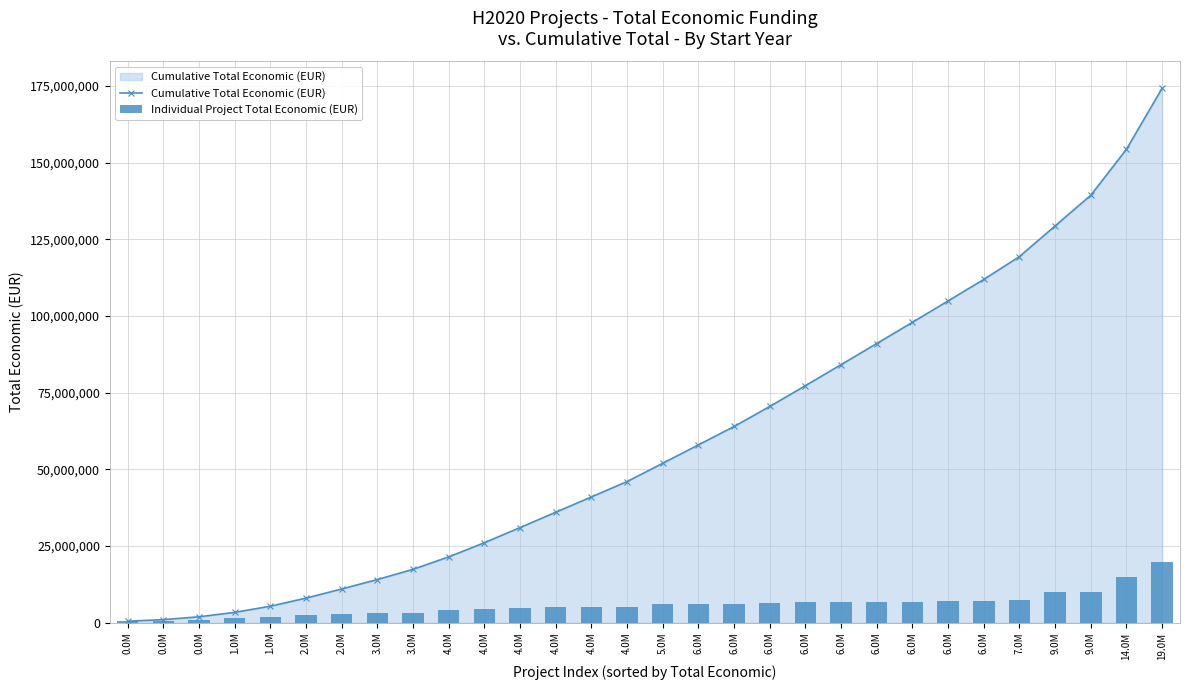

How many data points in Cumulative Total Economic (EUR) are above 51980953?

14